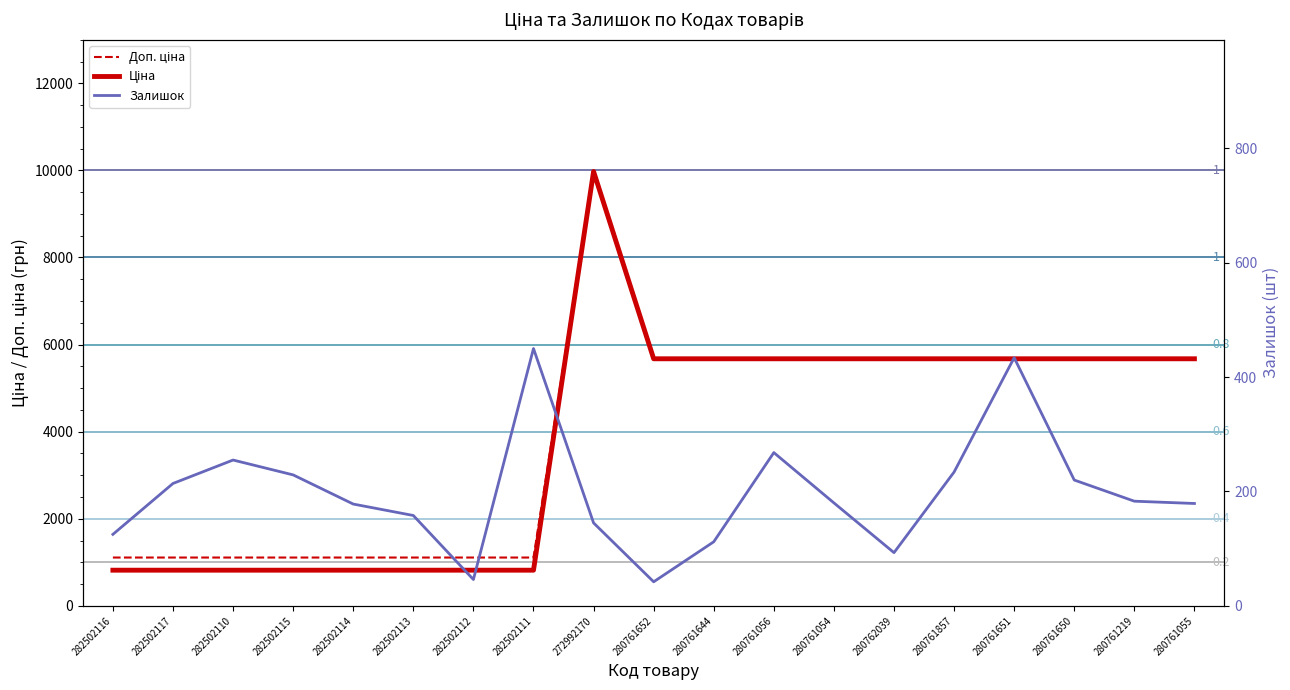

What is the maximum value for Залишок?

450.0